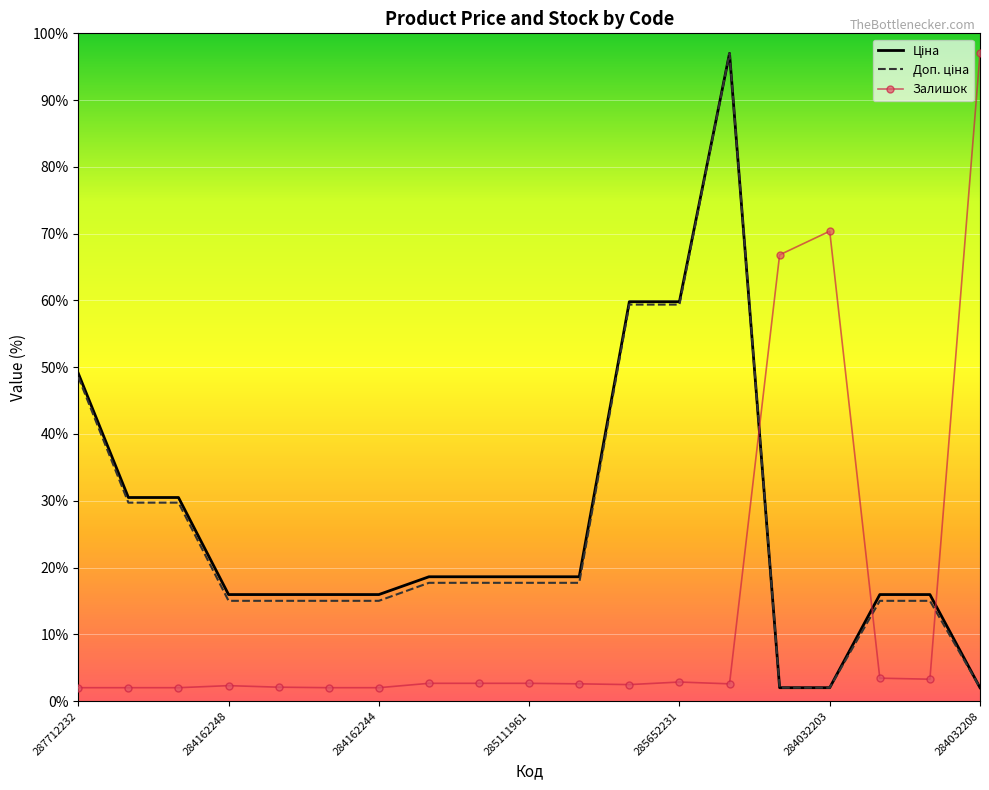

What is the difference between the maximum and minimum values in the Залишок series?

95.0